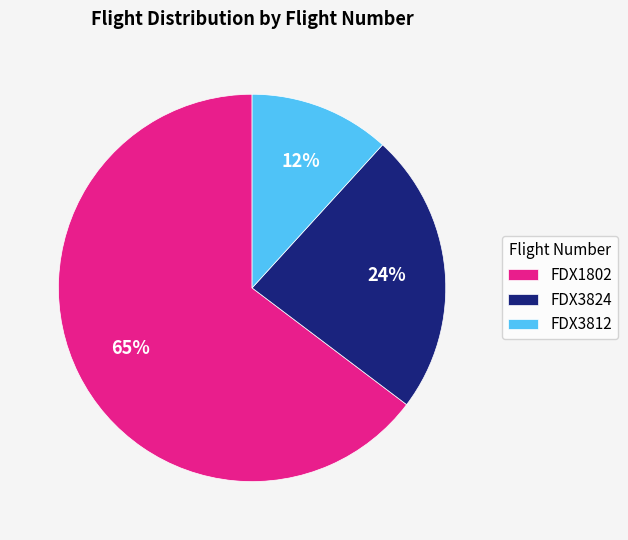

True or false: FDX1802 accounts for 72% of the total.

False